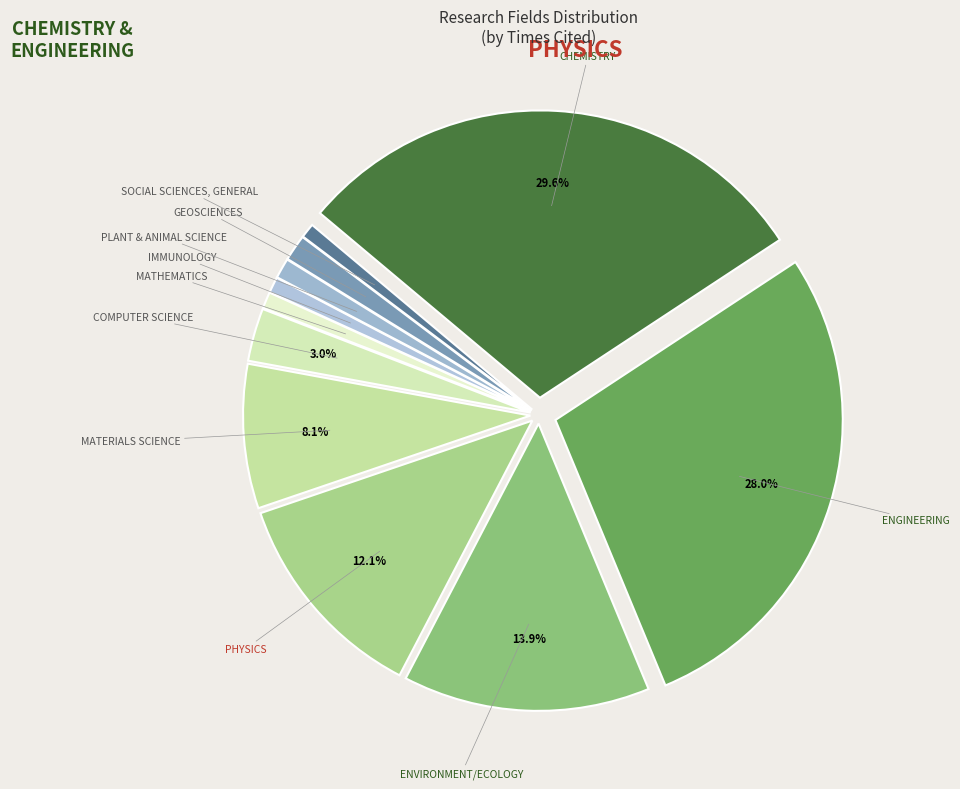

What is the largest slice in the pie chart?

CHEMISTRY